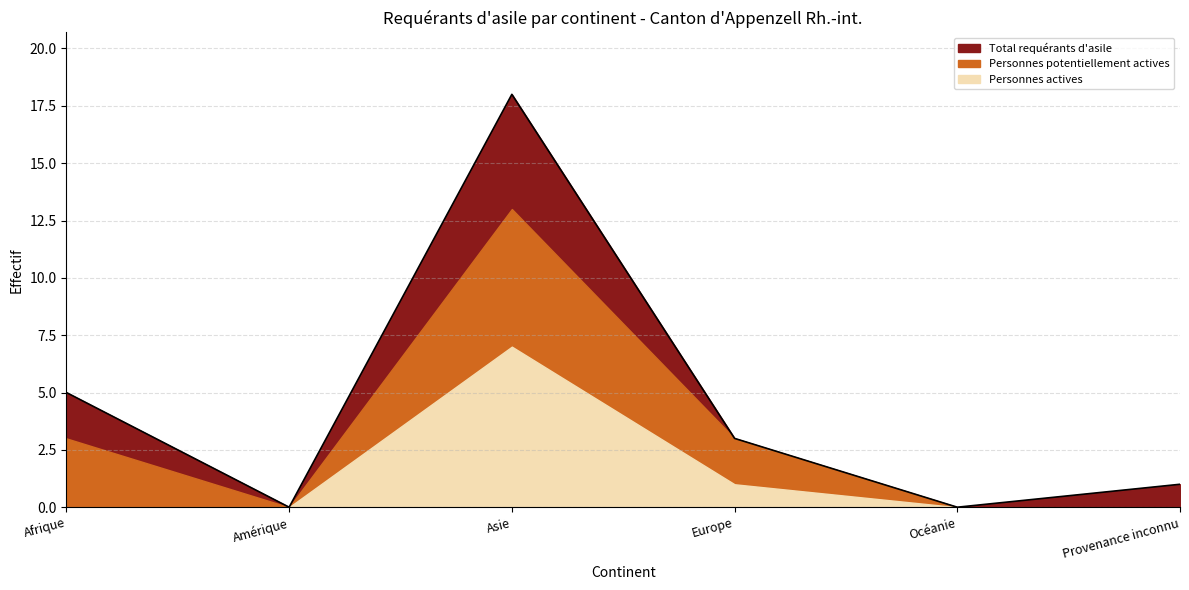

What is the spread (max minus min) of values at Europe?

2